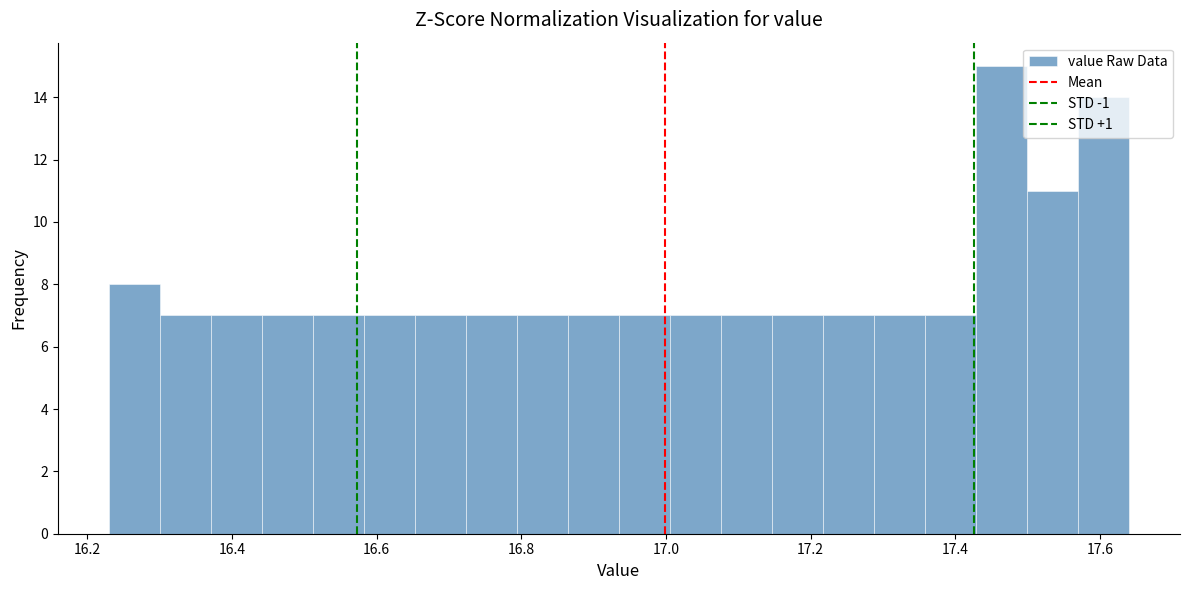

Around what value on the x-axis is the tallest bar? Give the approximate position of its centre, as read against the axis.

17.46